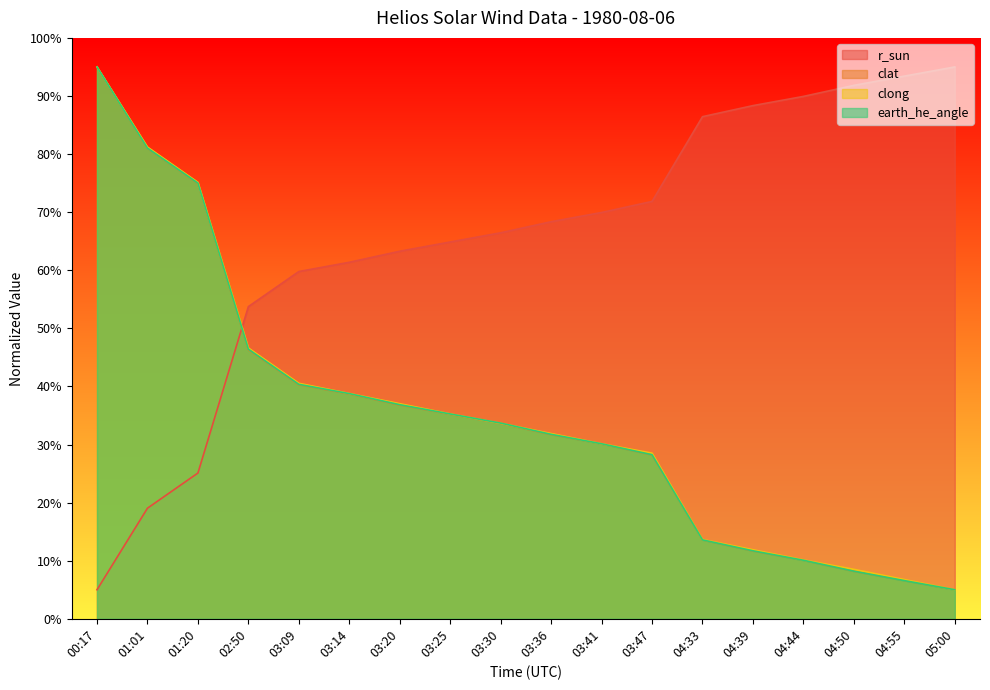

How many values in the r_sun series exceed 68?

9